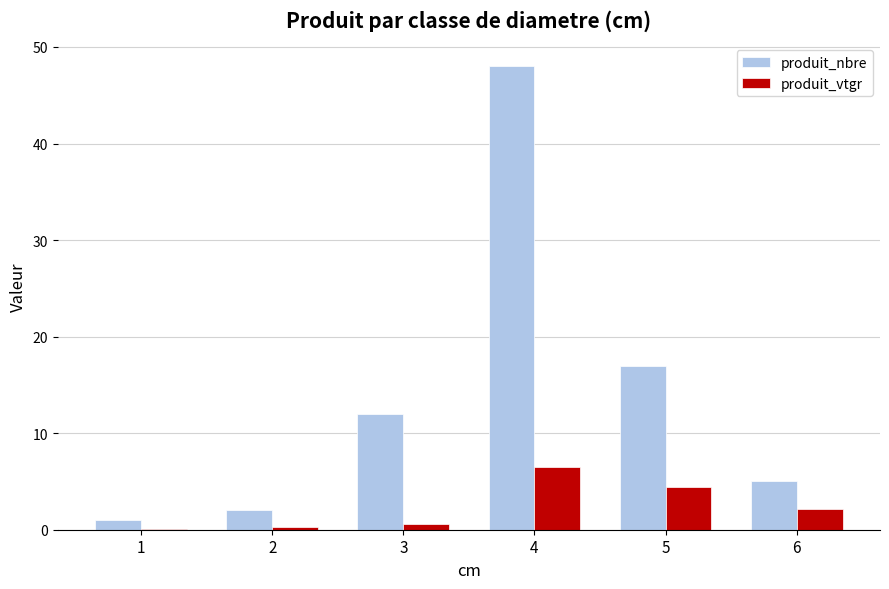

At which label does produit_nbre reach its peak?

4